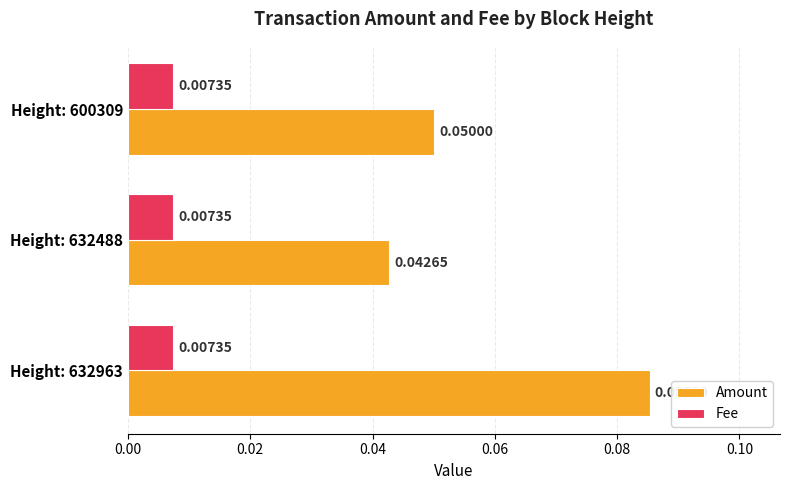

Which series has the largest total across all categories?

Amount